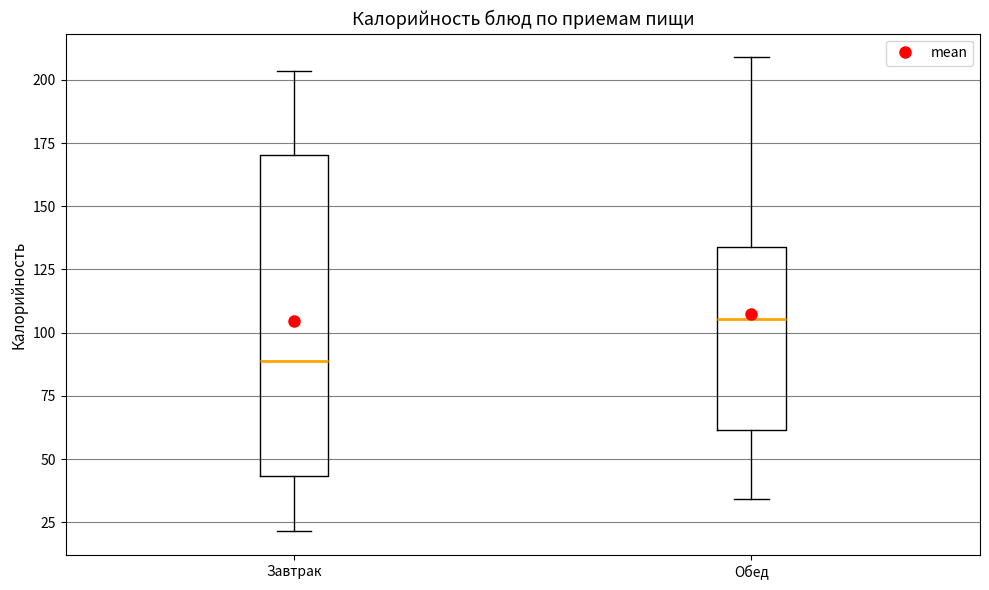

Which box has the highest median line?

Обед